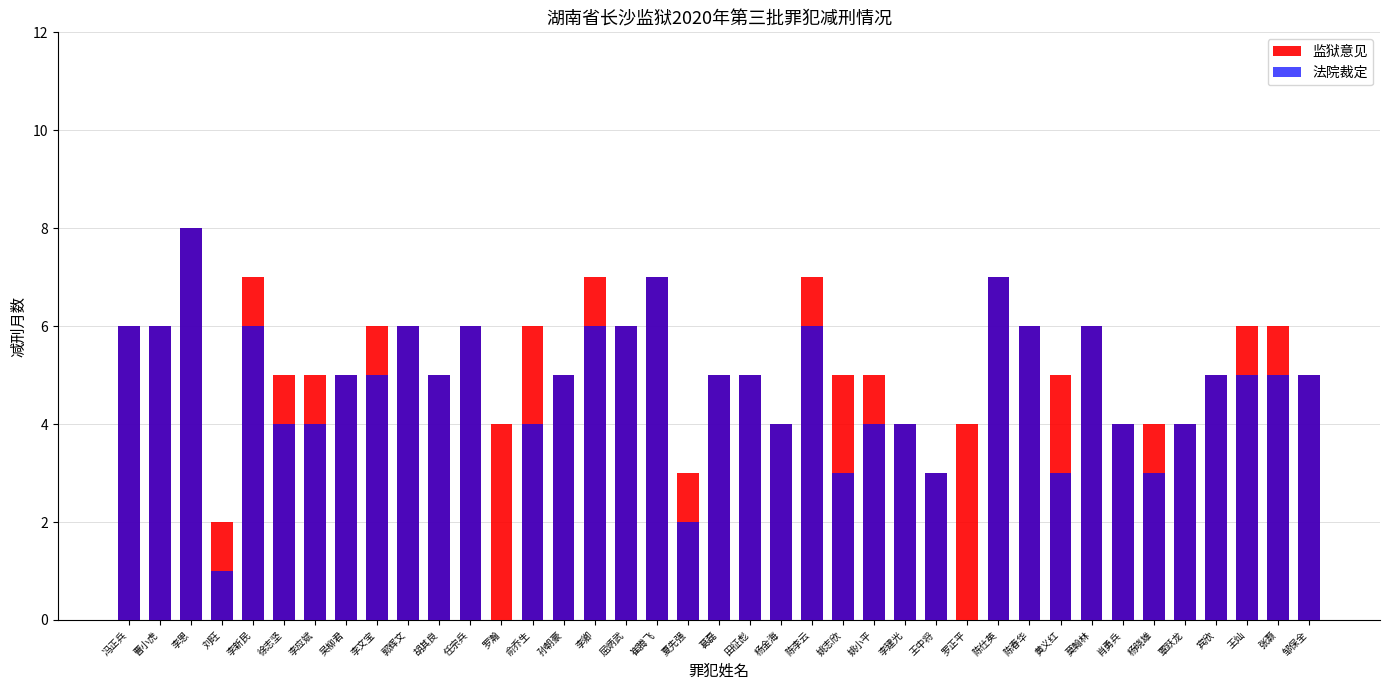

Are the bars horizontal?

No